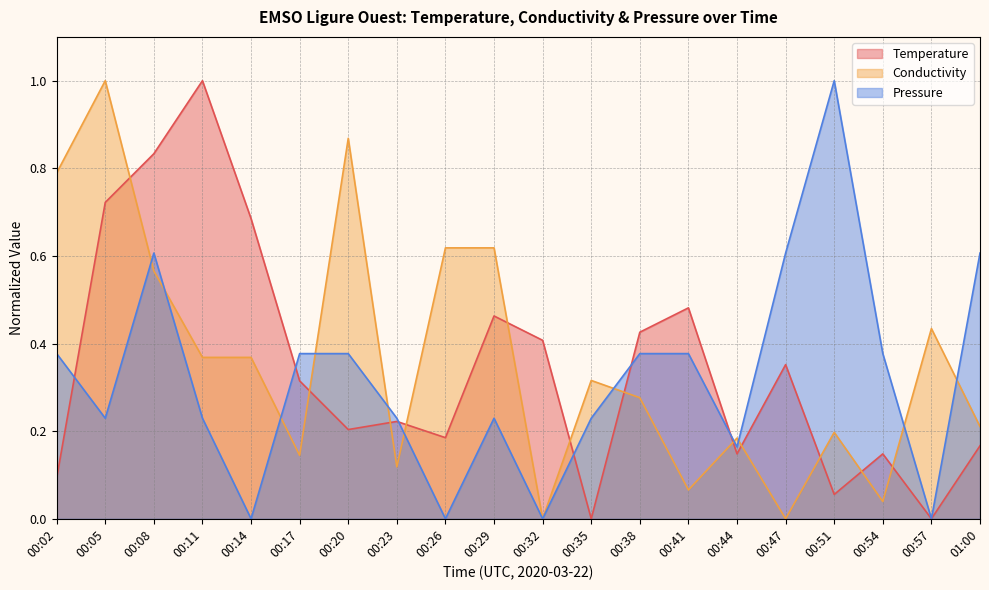

True or false: Conductivity and Temperature intersect in this chart.

True